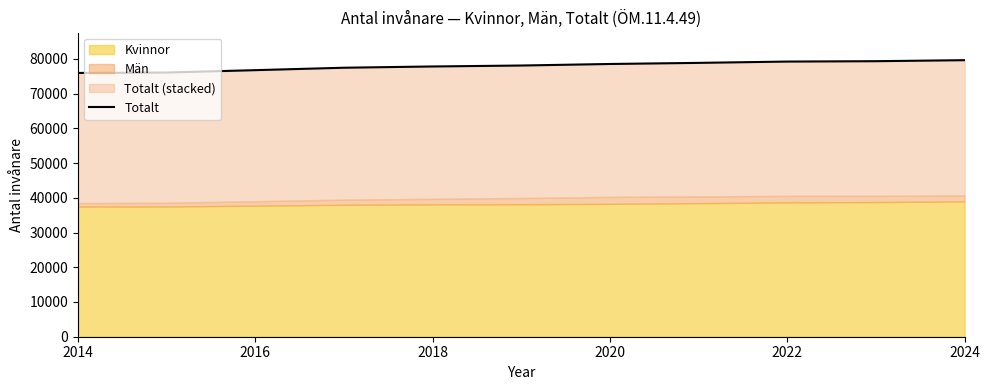

Approximately how many times larger is the value at 2024 compared to 2020?

1.0